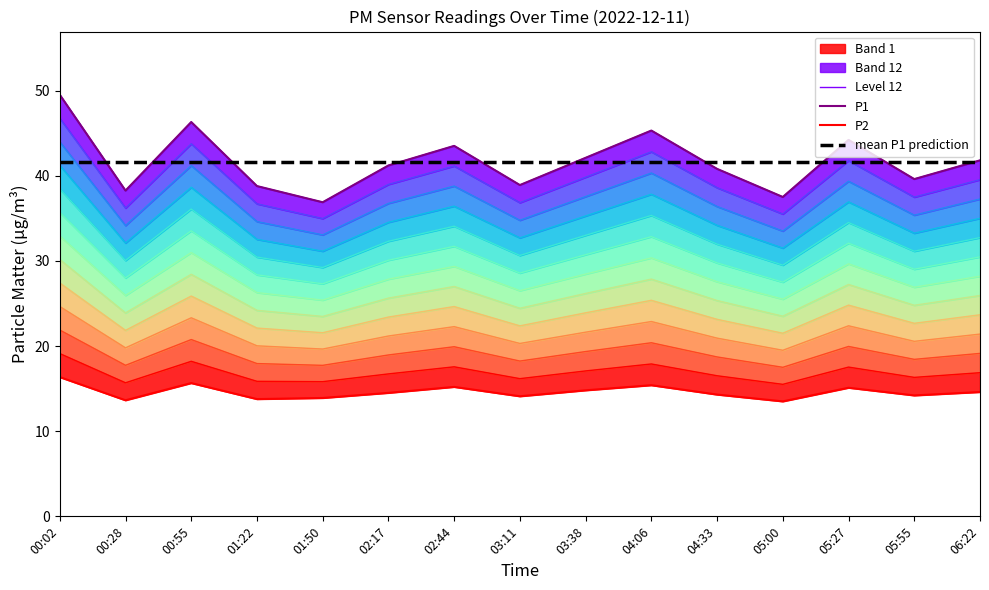

What is the value of the Level 12 point at the 12th from the left?

37.5